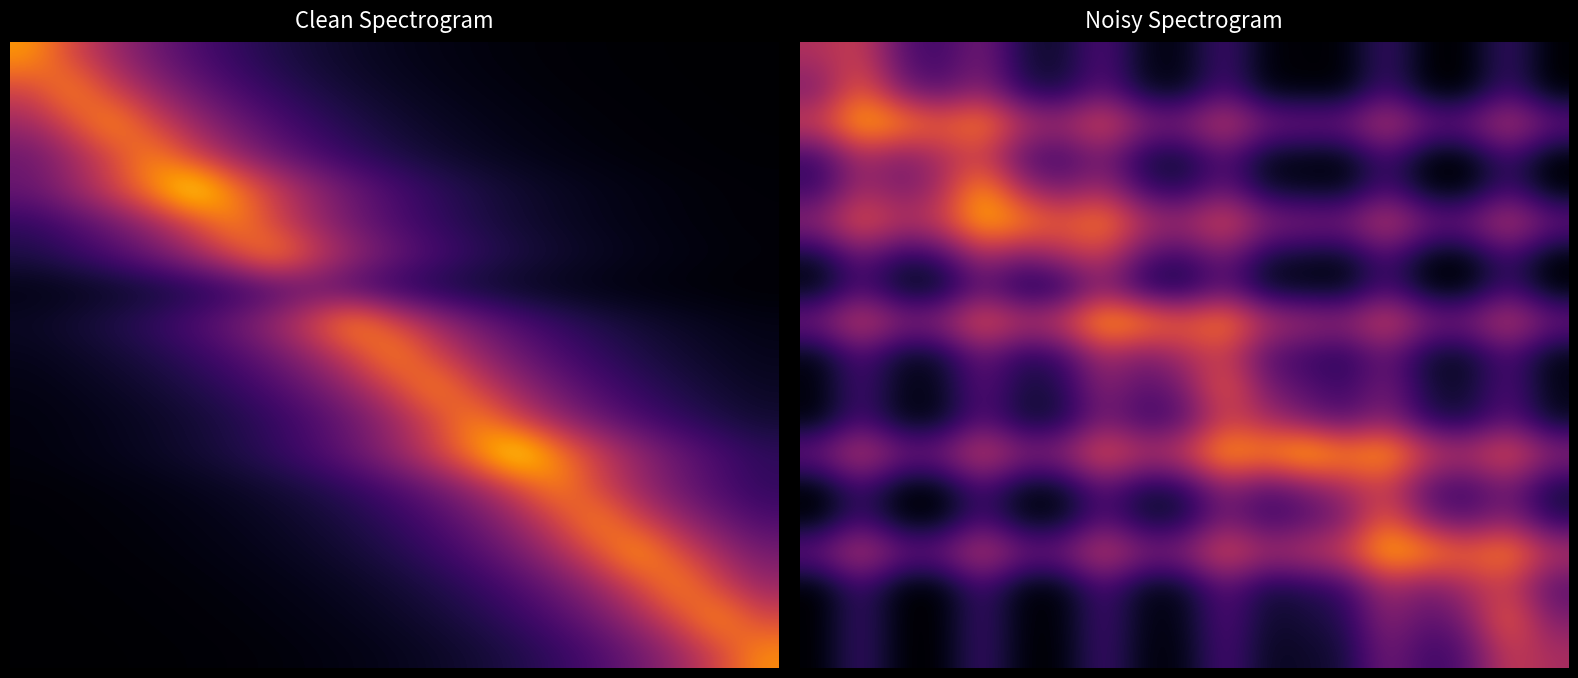

At which category is the sum across all series the highest?

10